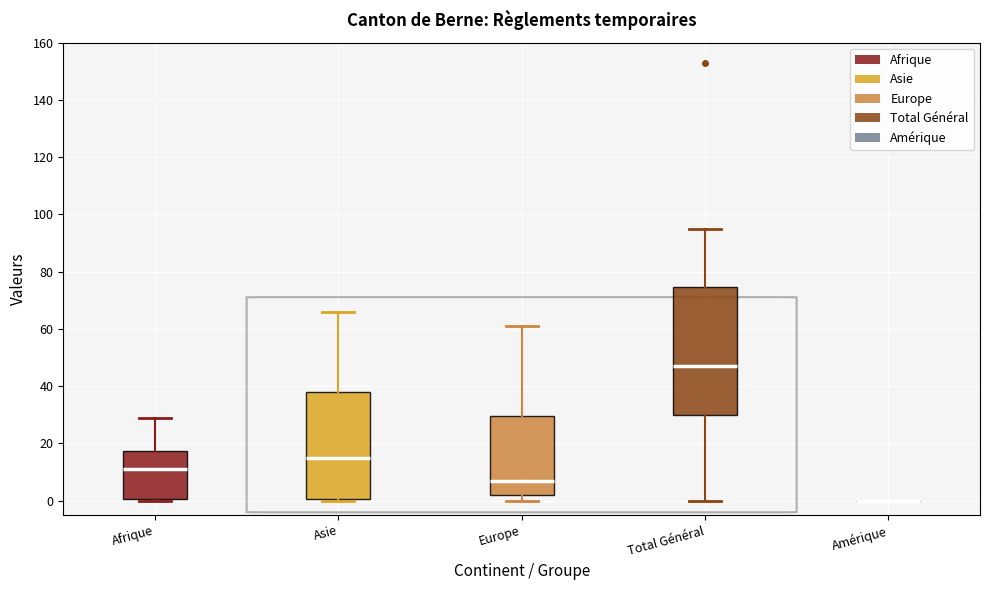

Comparing the boxes themselves (not the whiskers), which one is the tallest?

Total Général